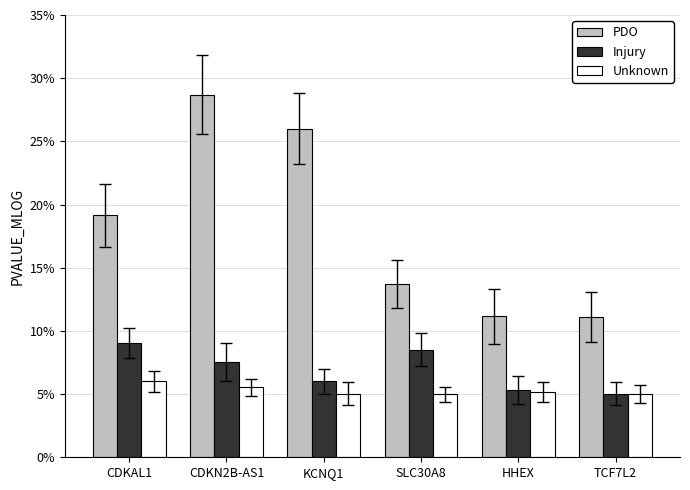

What is the difference between the second highest and minimum values in the PDO series?

14.9